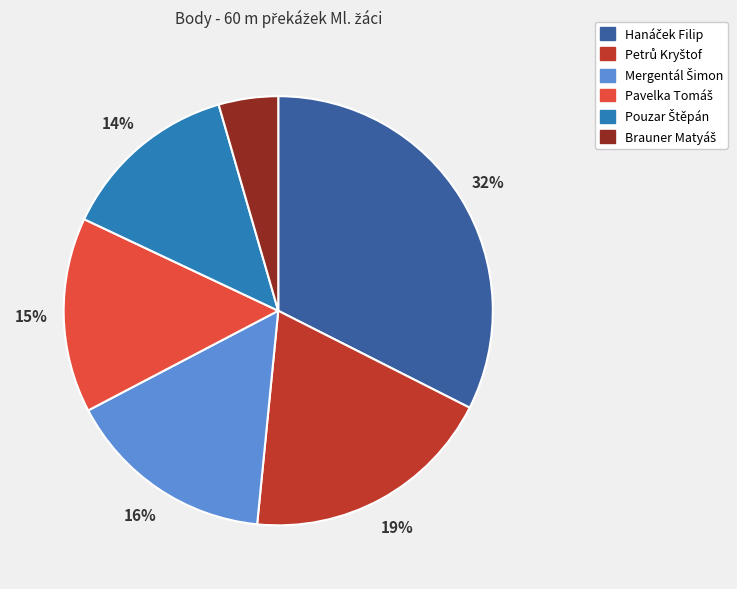

Is there a majority slice in this chart?

No